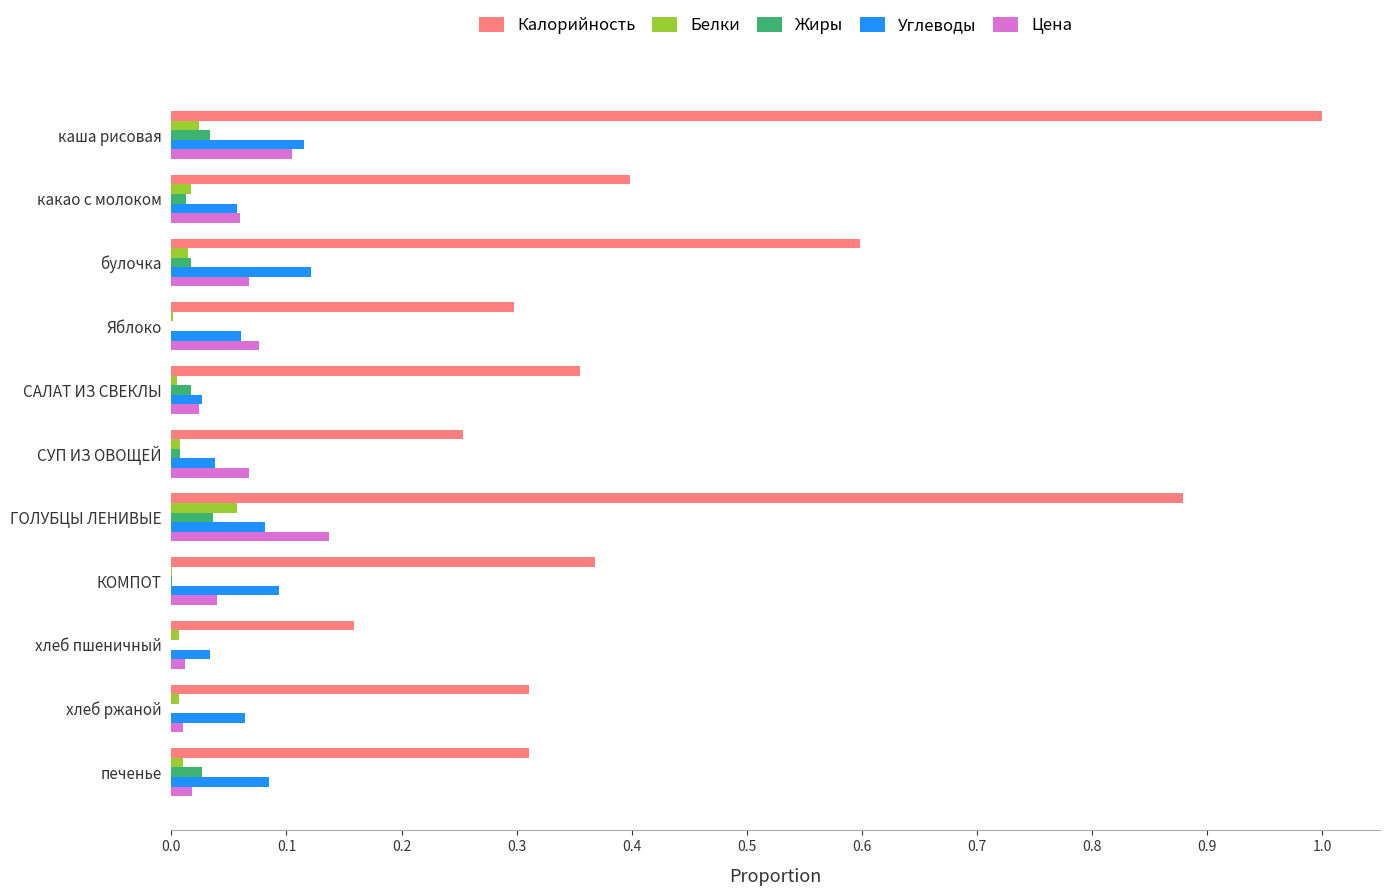

Which series has the widest spread of values?

Калорийность